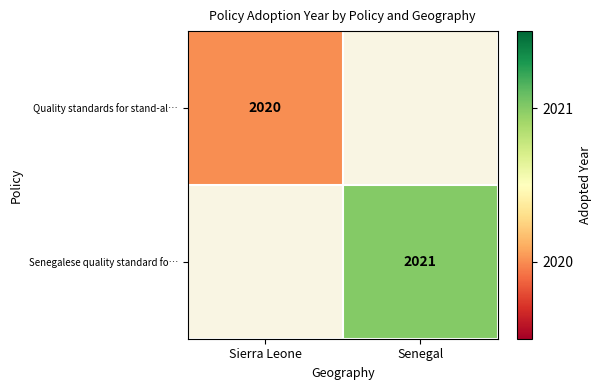

Is it true that Senegalese quality standard fo… equals 2021 at Senegal?

True